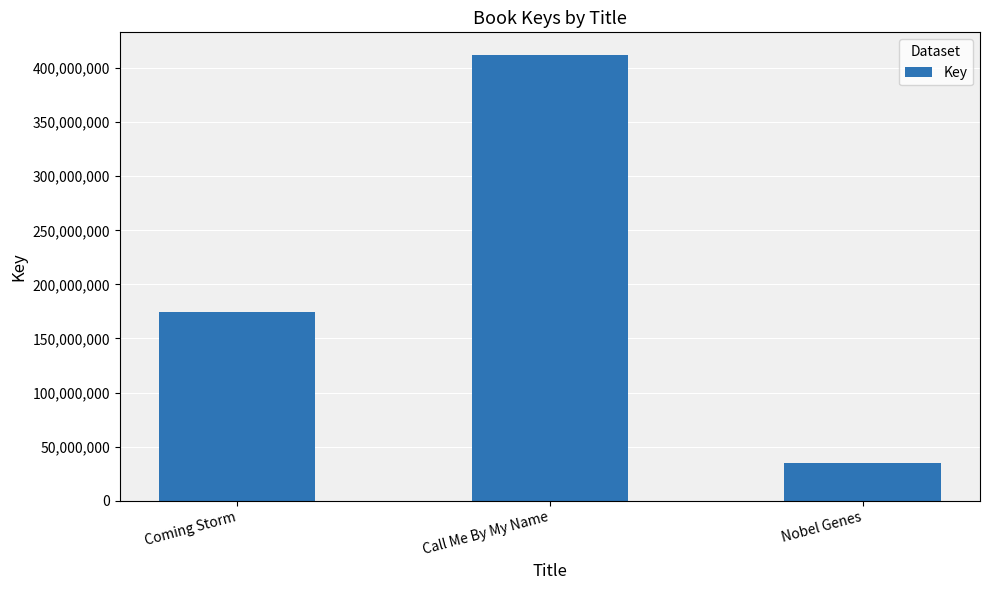

Rank the categories by value from highest to lowest.

Call Me By My Name, Coming Storm, Nobel Genes